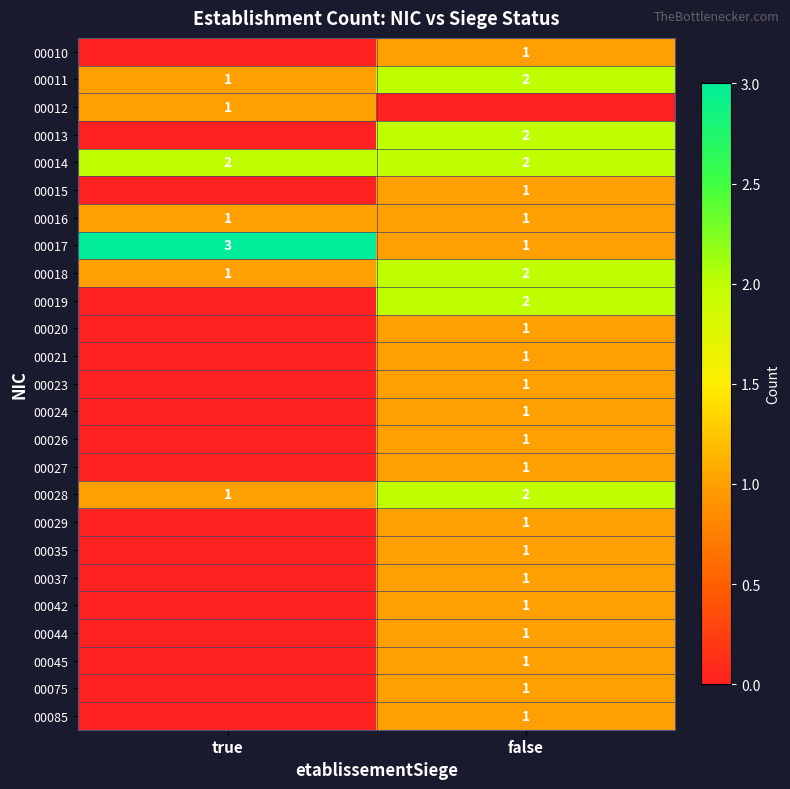

What is the total value across all series at true?

10